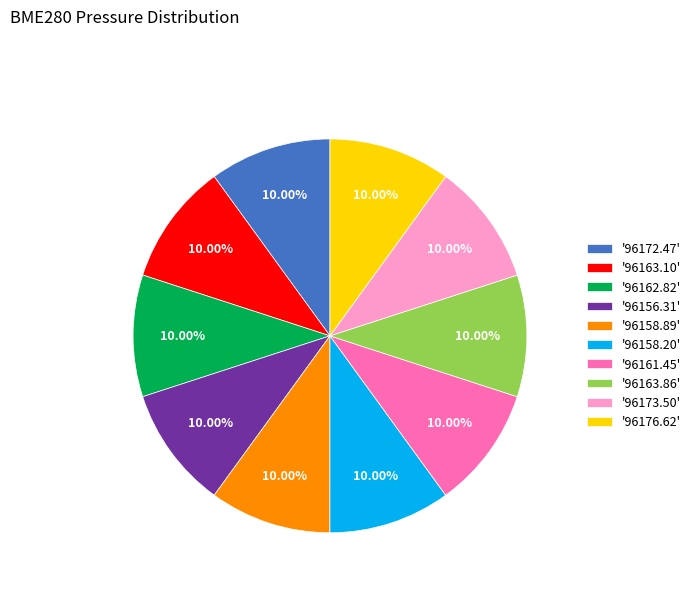

Combined, do '96163.10' and '96172.47' account for over 50%?

No